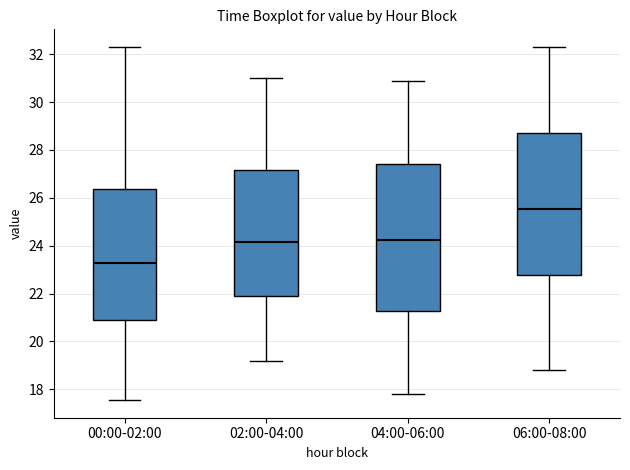

Reading left to right, read every box against the y-axis: the position of its median line, the range the box covers, and the ends of its whiskers. The values are not printed on the chart, so give them approximately, as read against the axis.

00:00-02:00: median 23.2, box 20.8 to 26.4, whiskers 17.6 to 32.2
02:00-04:00: median 24.2, box 22.0 to 27.2, whiskers 19.2 to 31.0
04:00-06:00: median 24.2, box 21.2 to 27.4, whiskers 17.8 to 31.0
06:00-08:00: median 25.6, box 22.8 to 28.8, whiskers 18.8 to 32.4